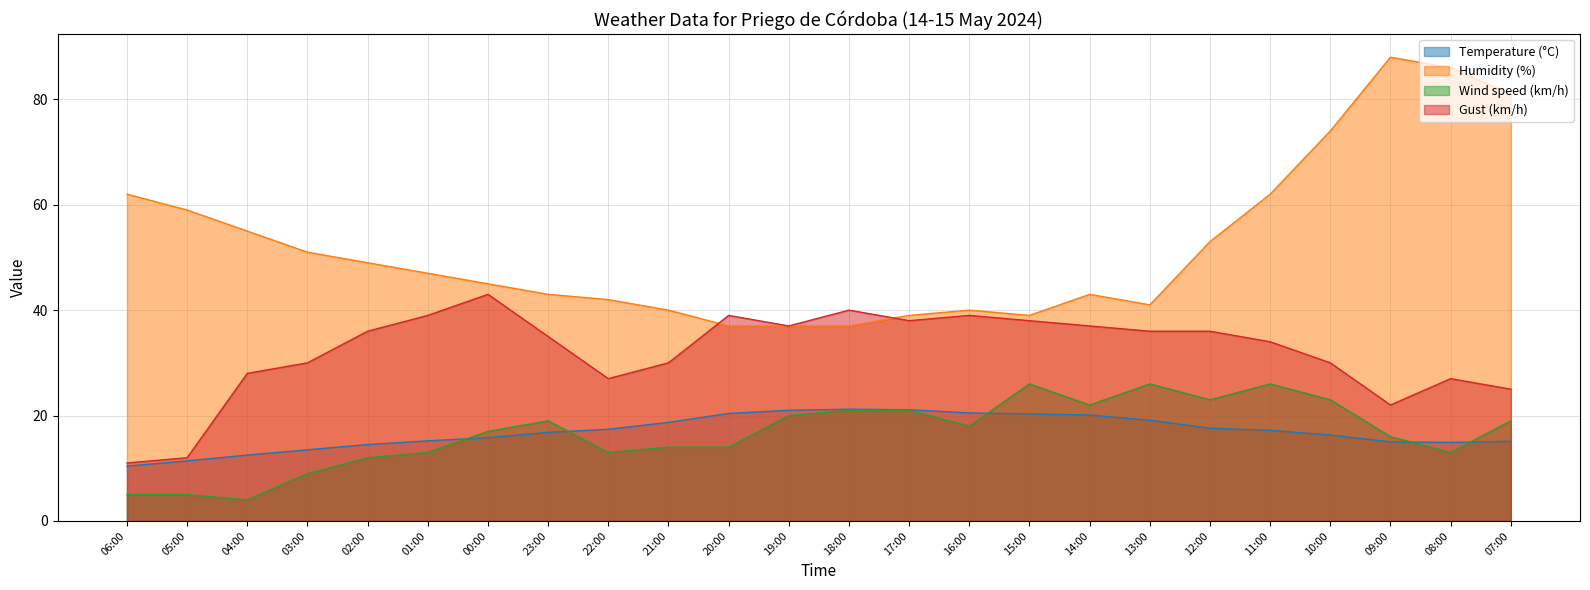

How many interior local valleys does the Gust (km/h) series have?

4